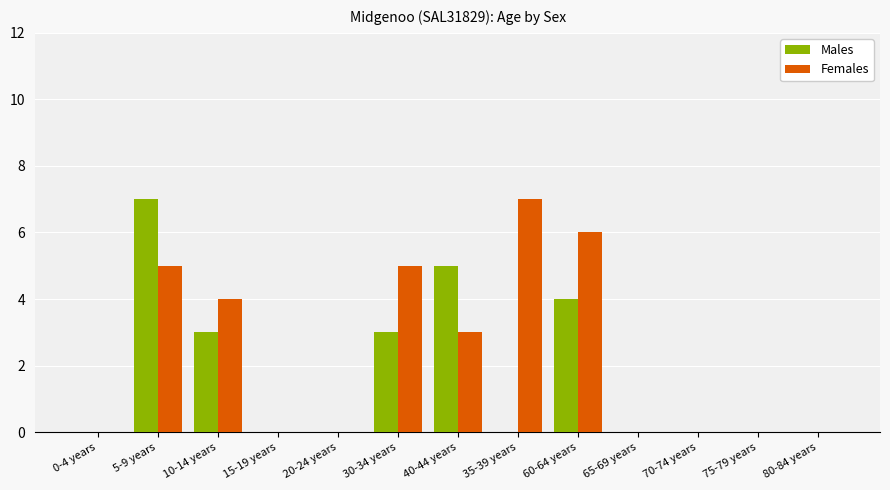

What are all the series names shown in the legend?

Males, Females